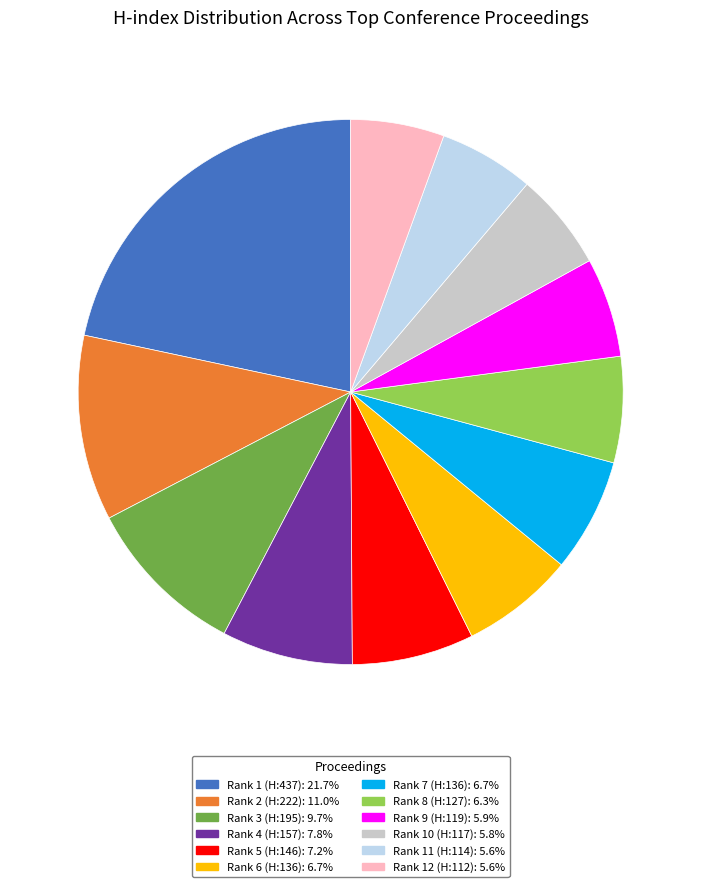

Does Rank 4 (H:157) account for over 50% of the chart?

No